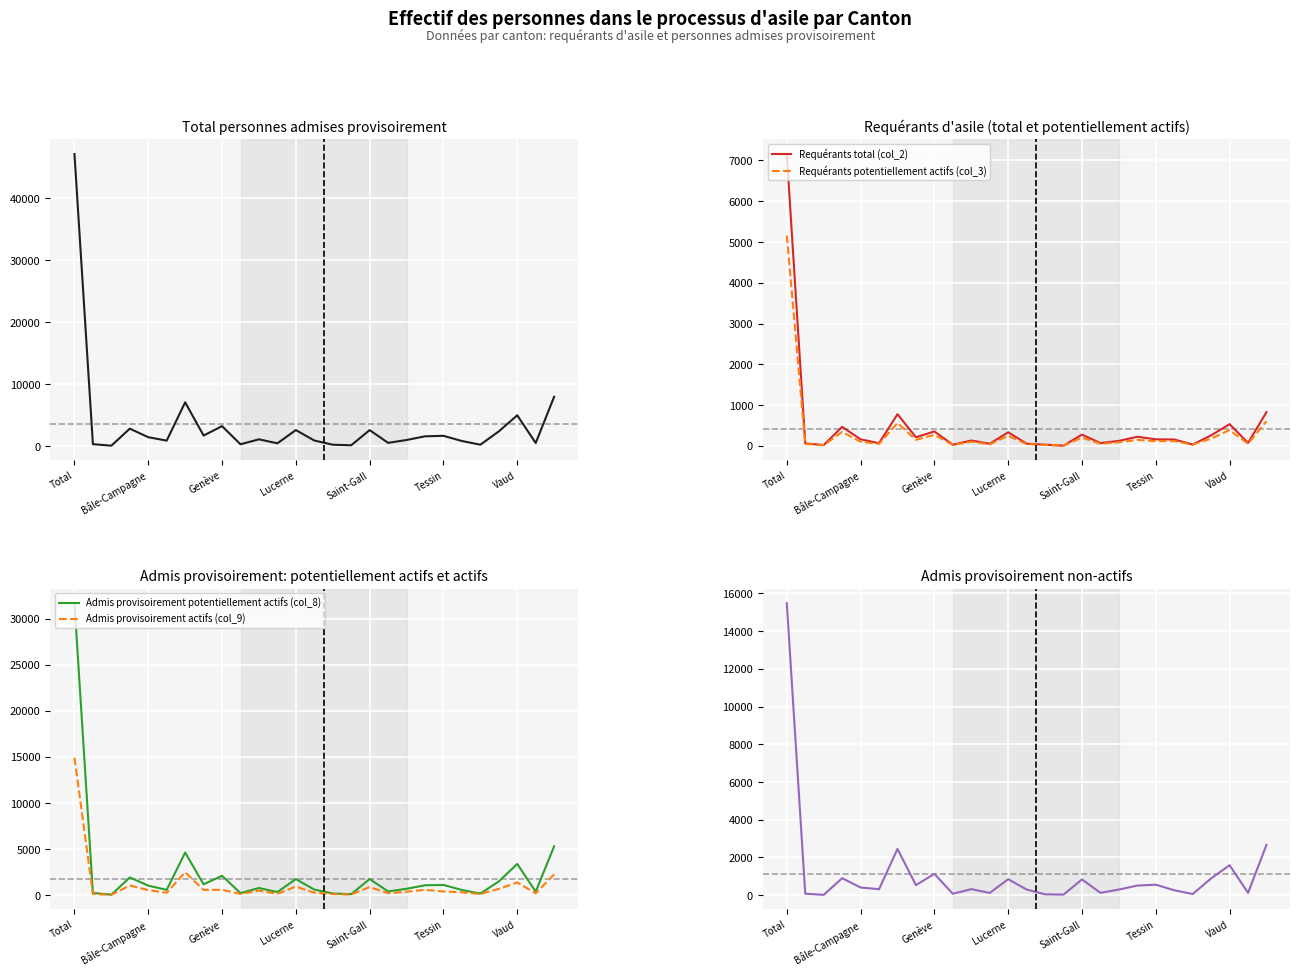

Which category has the highest value in the Requérants total (col_2) series?

Total